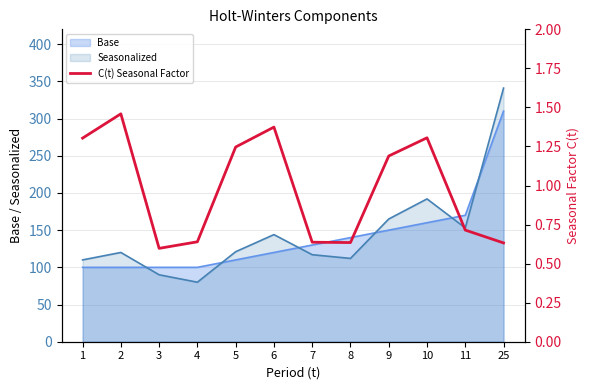

How many interior local valleys (lower than both neighbors) does the data have?

2